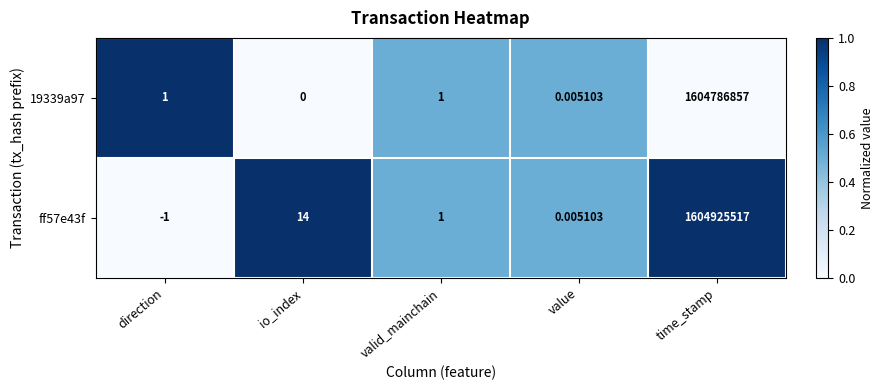

How many data points in ff57e43f are less than 1?

2